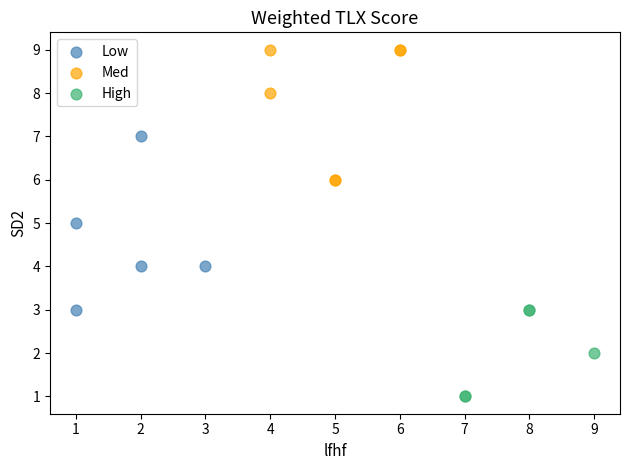

Which series reaches the maximum Y coordinate?

Med